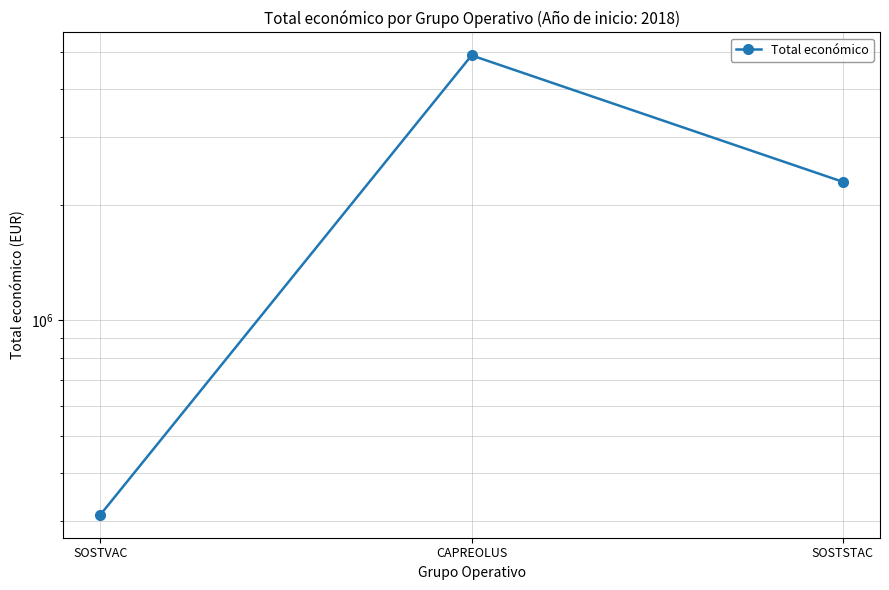

Where does the data first go above 2296067?

CAPREOLUS